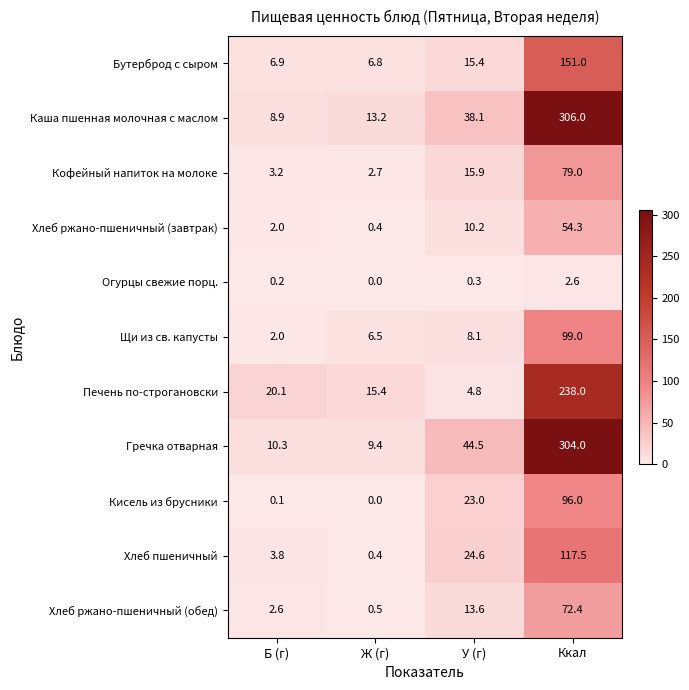

At which label is Кофейный напиток на молоке closest to 40?

У (г)